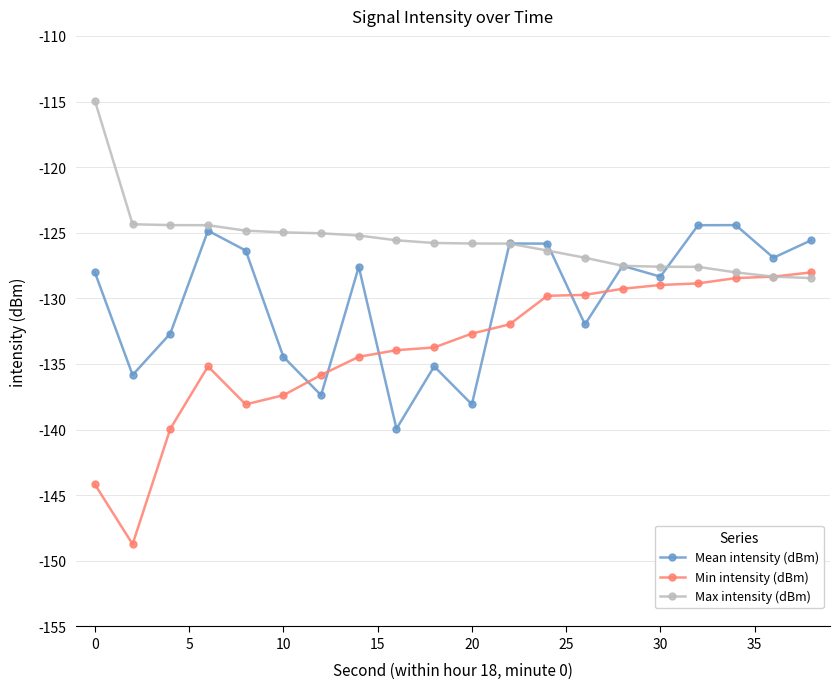

Which series has the largest total across all categories?

Max intensity (dBm)